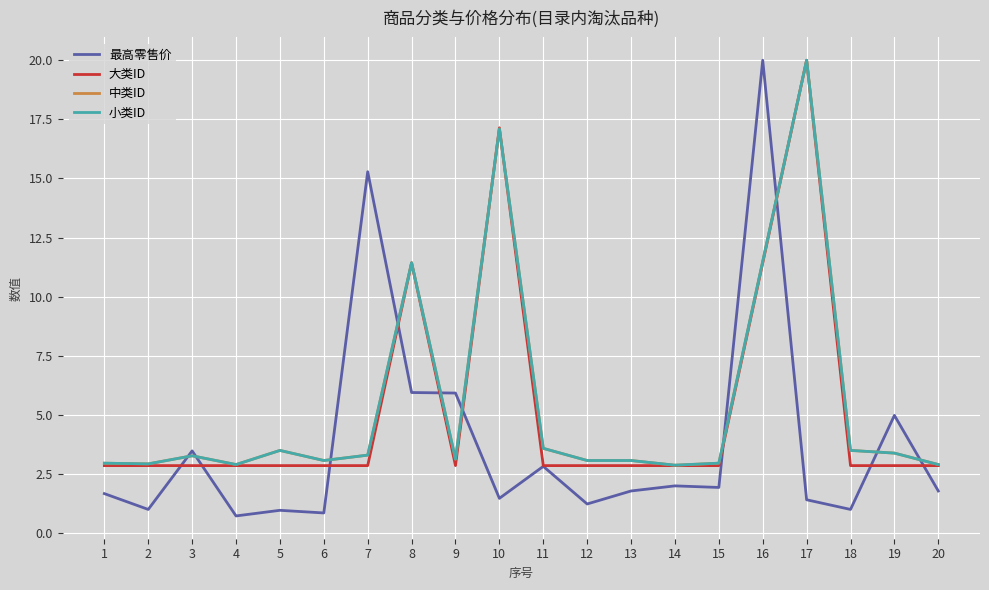

Between 5 and 19, which series saw the biggest shift?

最高零售价